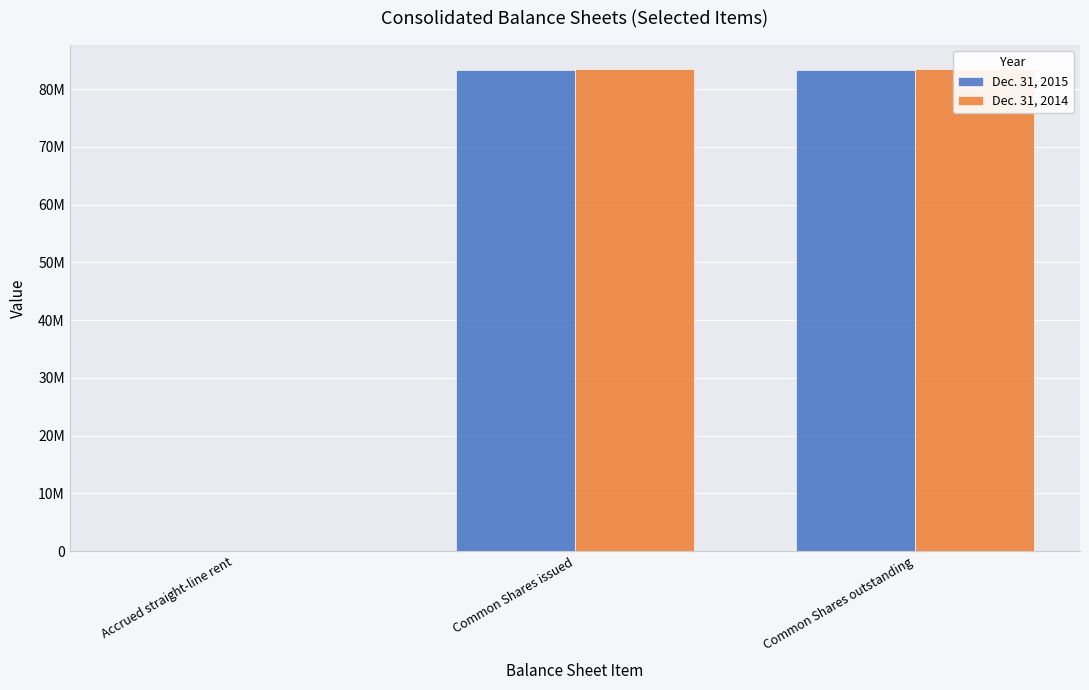

Count the number of categories in the chart.

3